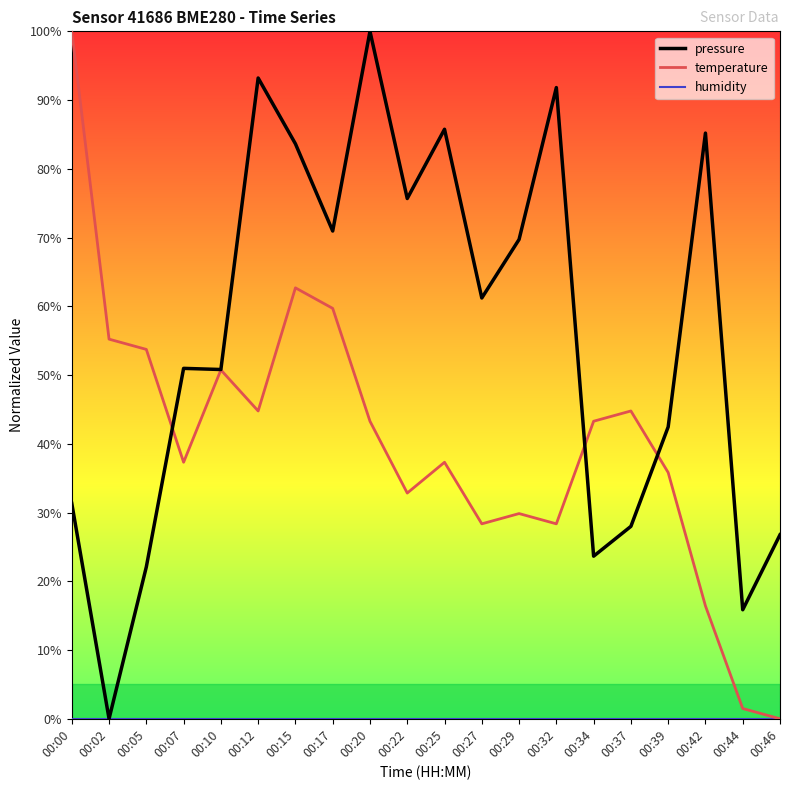

Does the chart have visible grid lines?

No